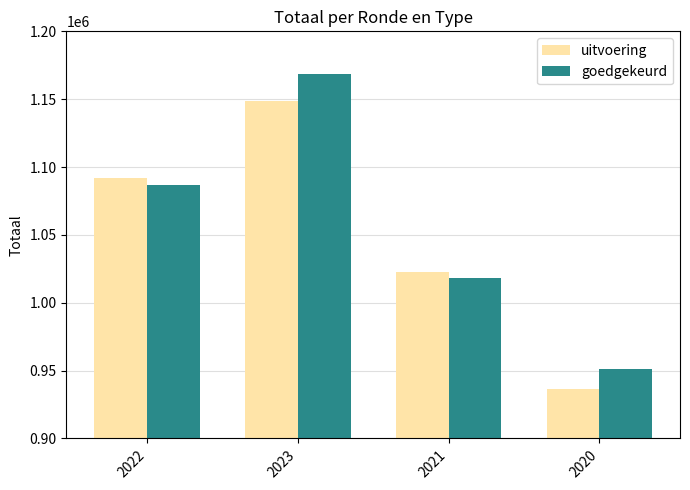

What are all the series names shown in the legend?

uitvoering, goedgekeurd